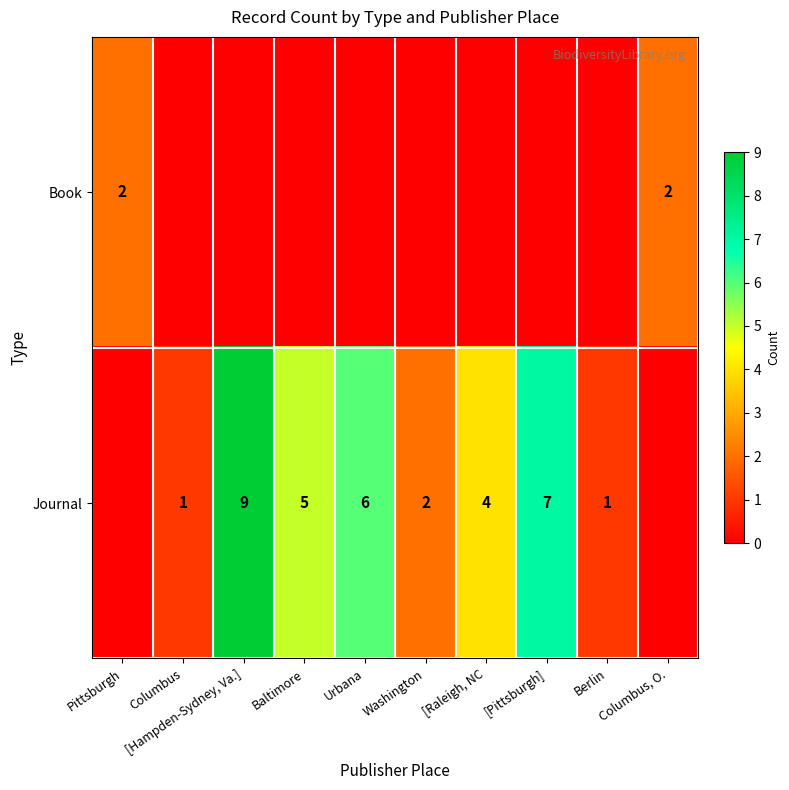

What is the difference between the Journal values at Baltimore and Berlin?

4